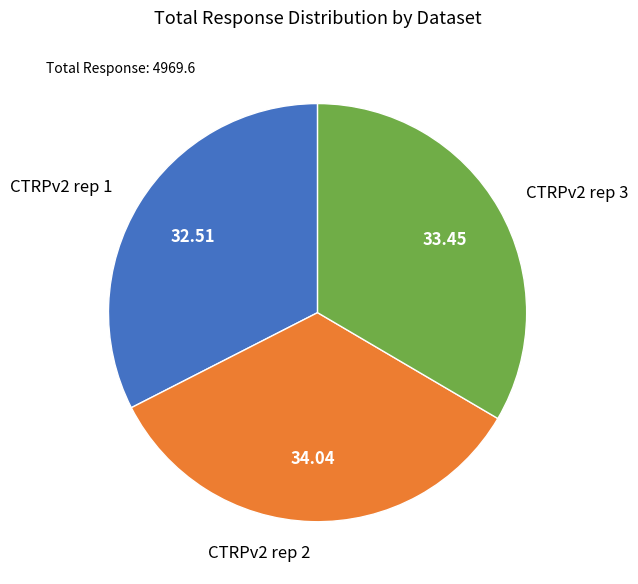

How many segments does this pie chart have?

3